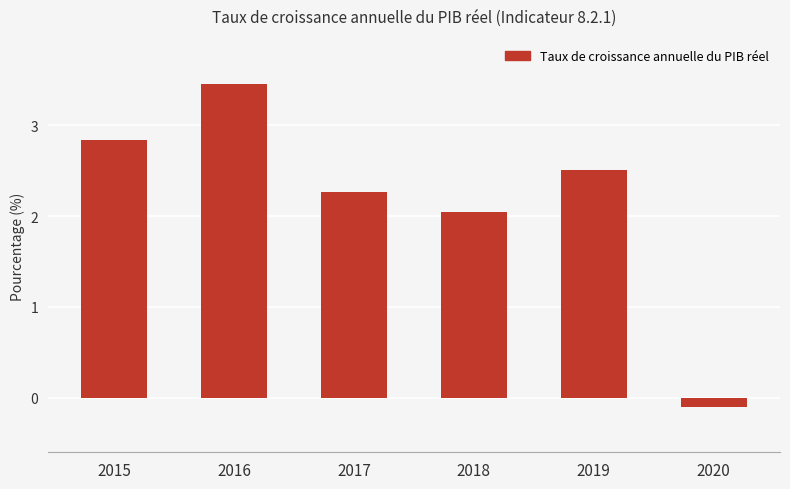

What is the average value?

2.2